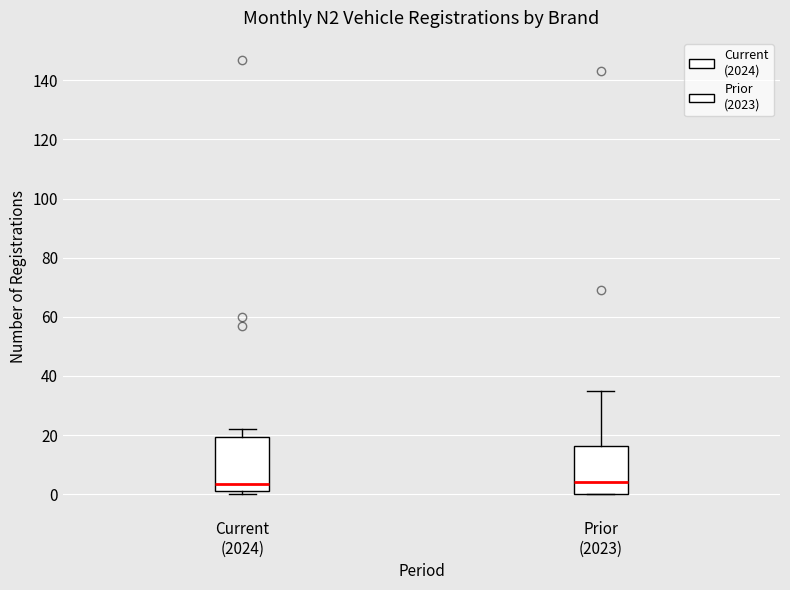

Reading left to right, read every box against the y-axis: the position of its median line, the range the box covers, and the ends of its whiskers. The values are not printed on the chart, so give them approximately, as read against the axis.

Current (2024): median 4, box 2 to 20, whiskers 0 to 22
Prior (2023): median 4, box 0 to 16, whiskers 0 to 36